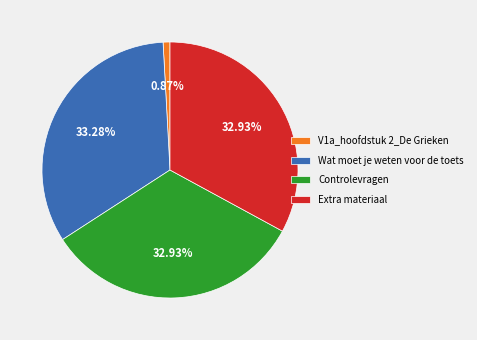

What is the total percentage of Extra materiaal and Controlevragen?

65.9%